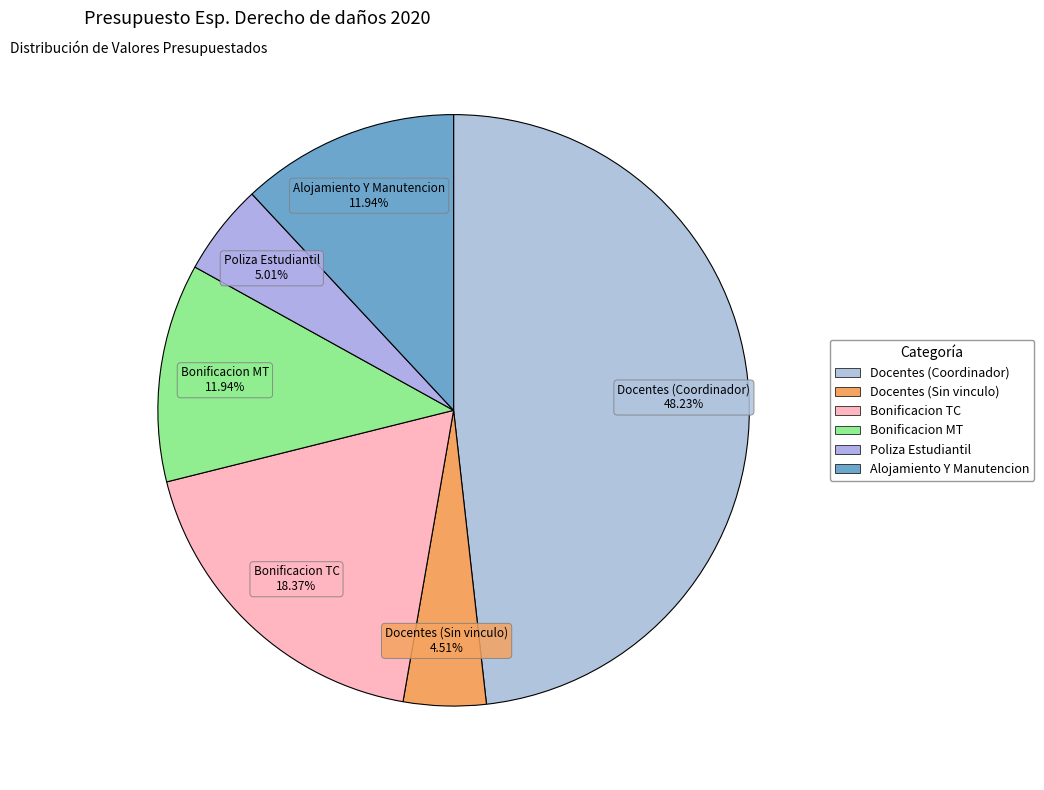

Which slice is the largest?

Docentes (Coordinador)